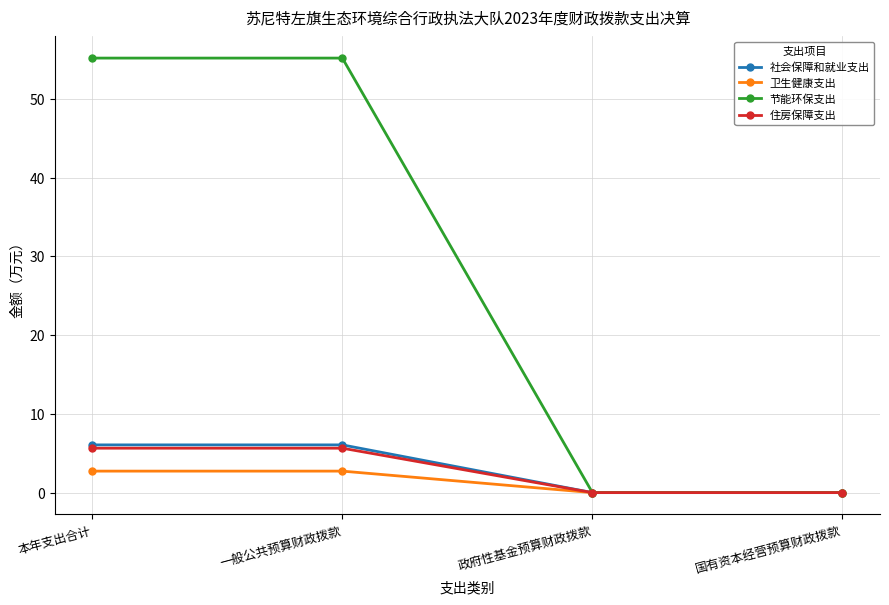

What is the maximum value for 住房保障支出?

5.6